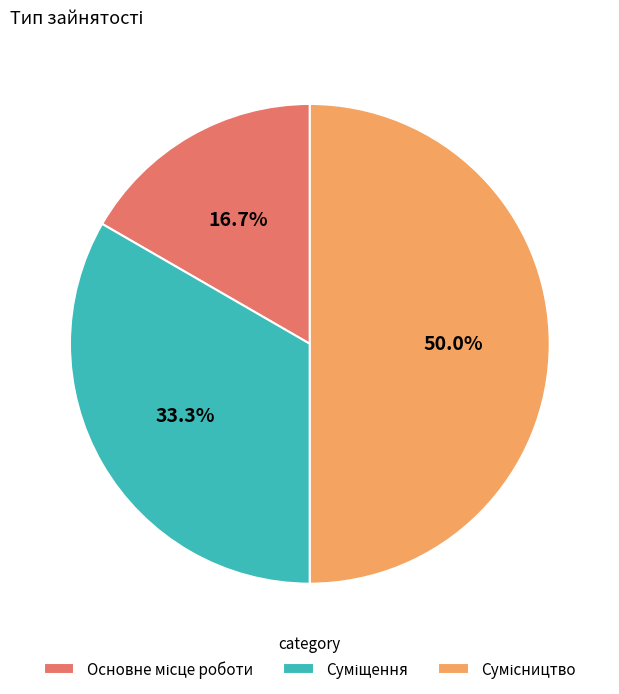

What percentage is the Суміщення slice, to the nearest percent?

33%